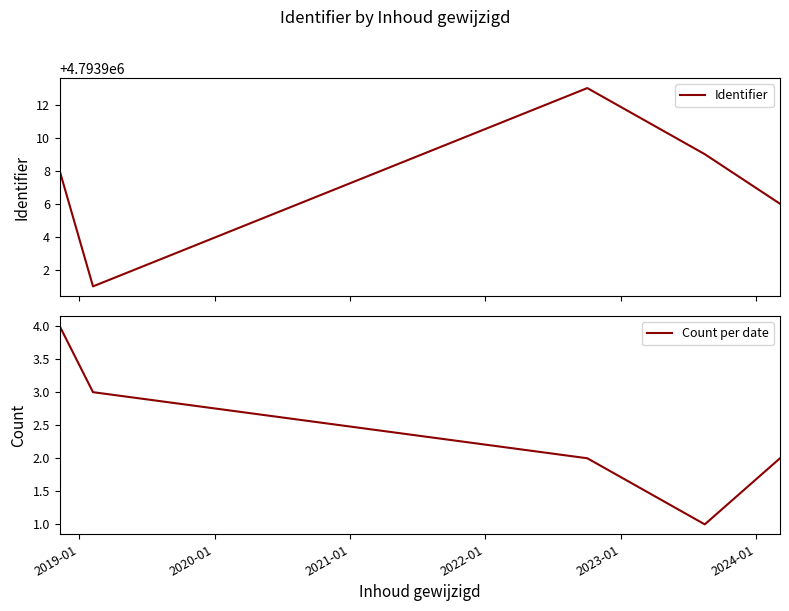

What is the difference between the second highest and minimum values in the Identifier series?

8